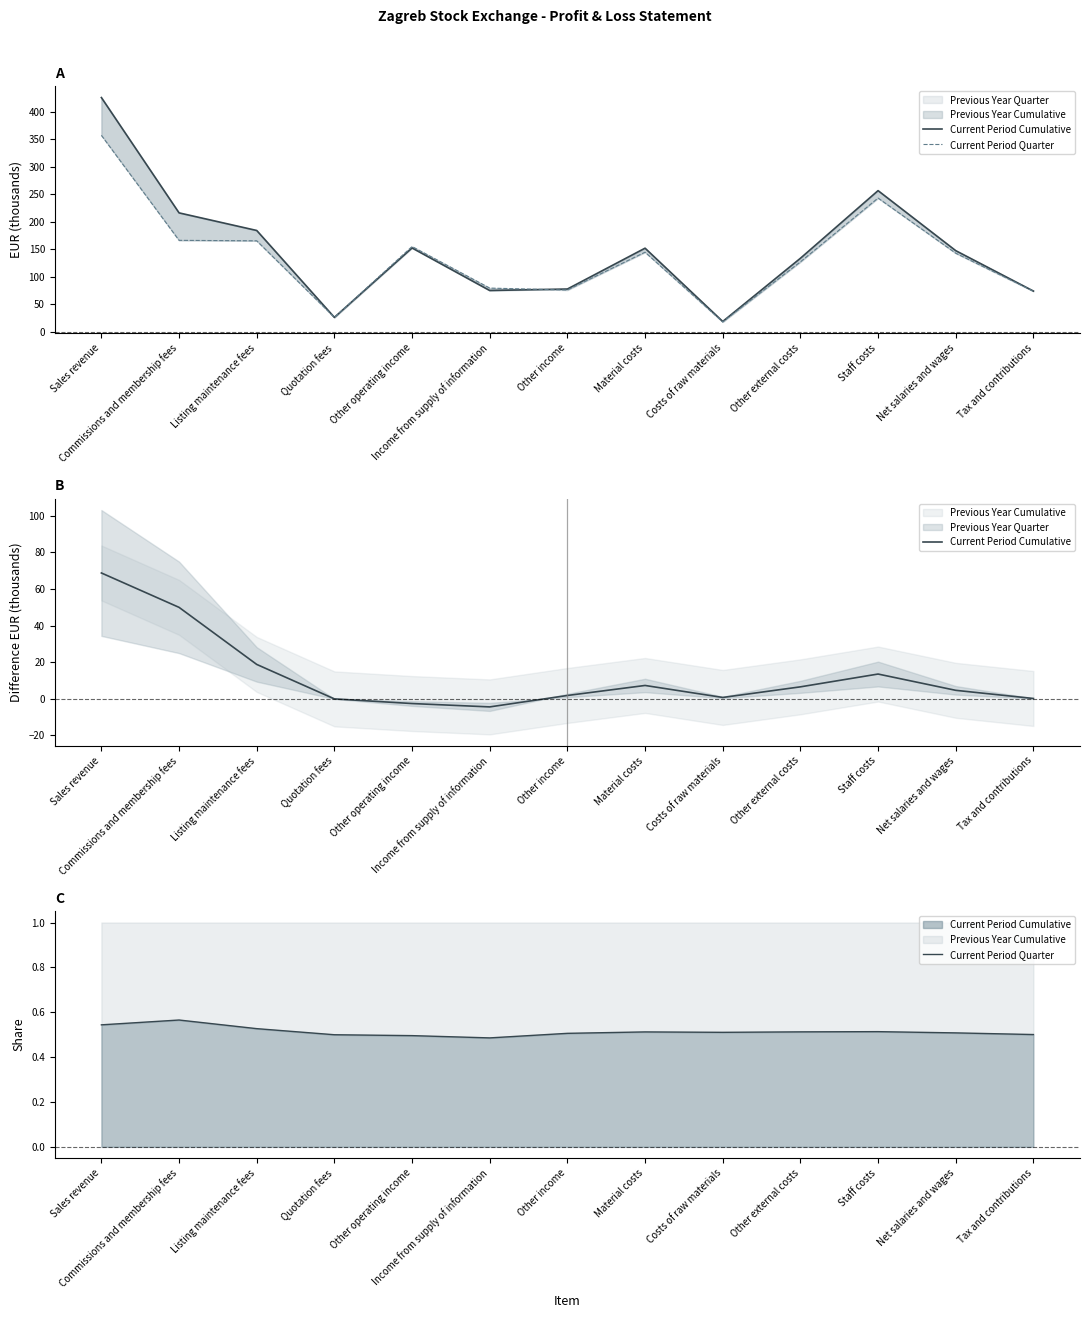

Reading left to right, transcribe all the data shown in this chart.

Current Period Cumulative: 68.7	49.9	18.8	-0.0	-2.6	-4.4	1.8	7.3	0.8	6.6	13.5	4.7	0.2
Current Period Quarter: 0.5	0.6	0.5	0.5	0.5	0.5	0.5	0.5	0.5	0.5	0.5	0.5	0.5